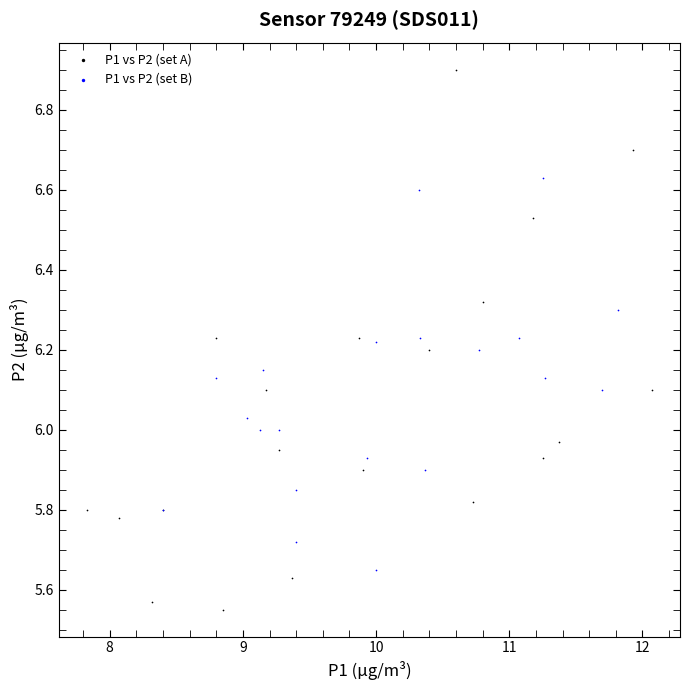

Which series reaches the minimum Y coordinate?

P1 vs P2 (set A)